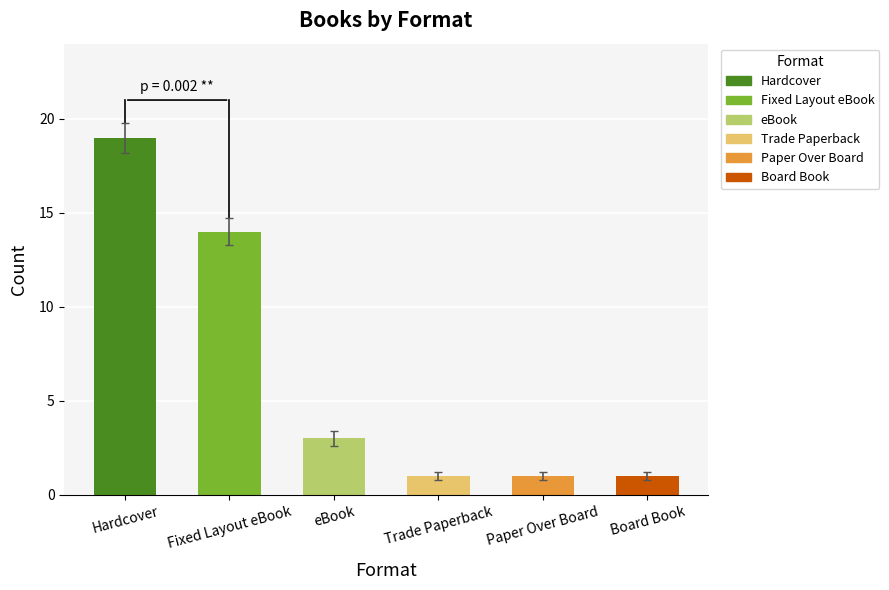

Read the value at eBook.

3